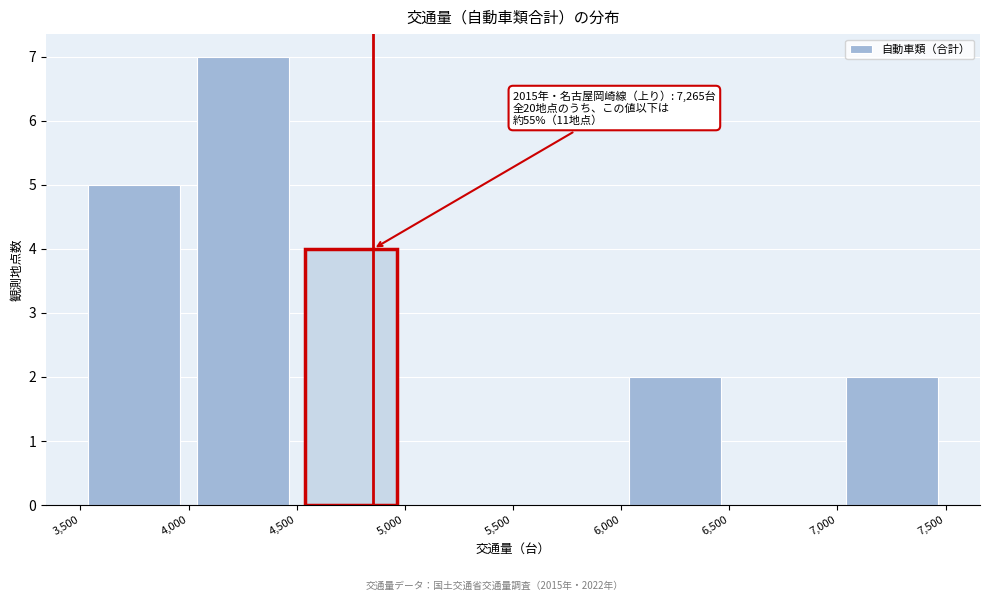

Over which range of the x-axis is the bar tallest?

4,000 to 4,500